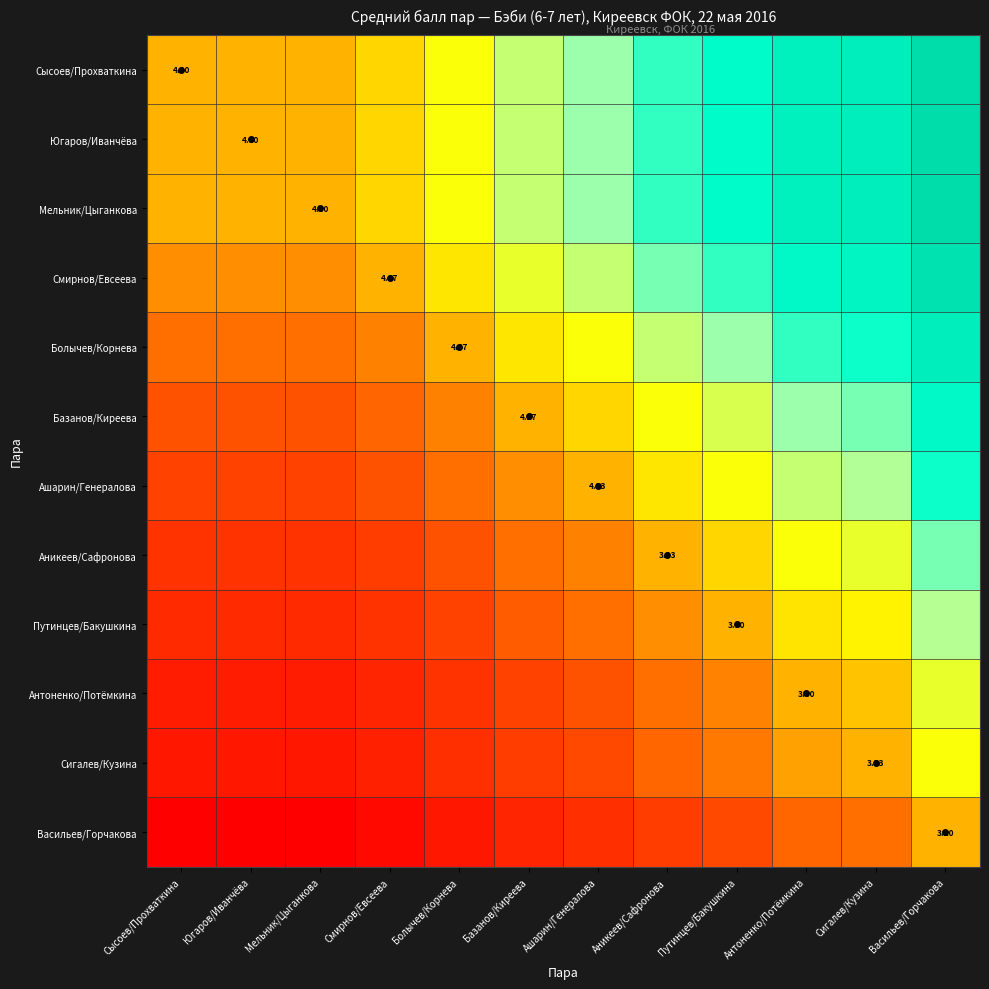

What is the total value across all series at Базанов/Киреева?

-1.2